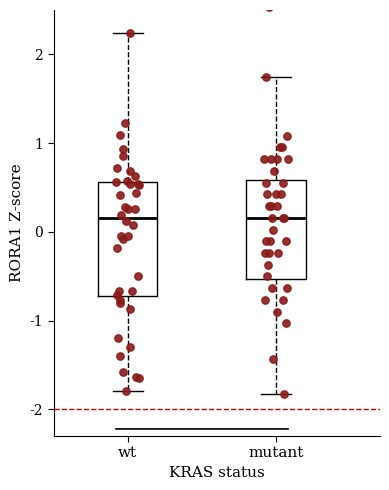

Where does the lower whisker of the box for mutant end on the y-axis? The values are not printed on the chart, so give them approximately, as read against the axis.

-1.8